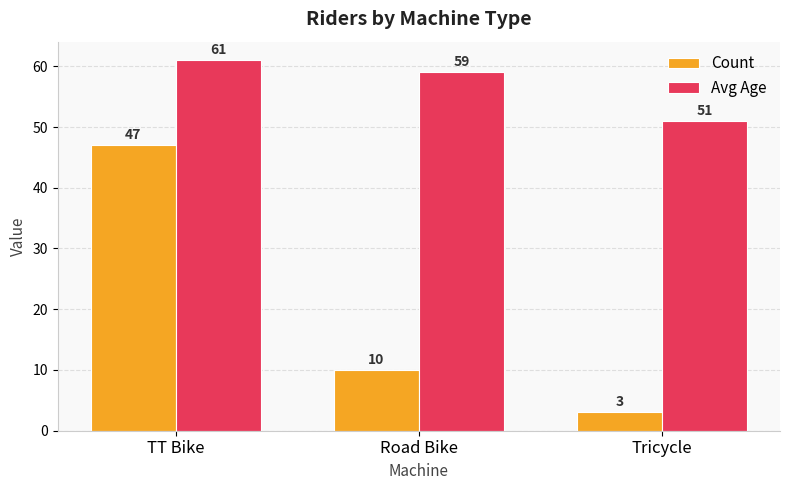

What is the difference between the Avg Age values at TT Bike and Tricycle?

10